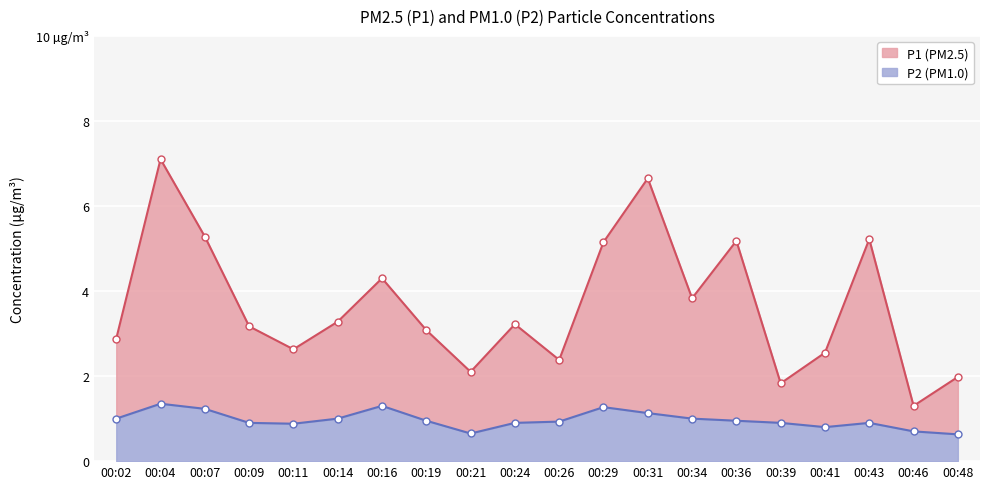

What value does the P2 series have at 00:43?

0.9